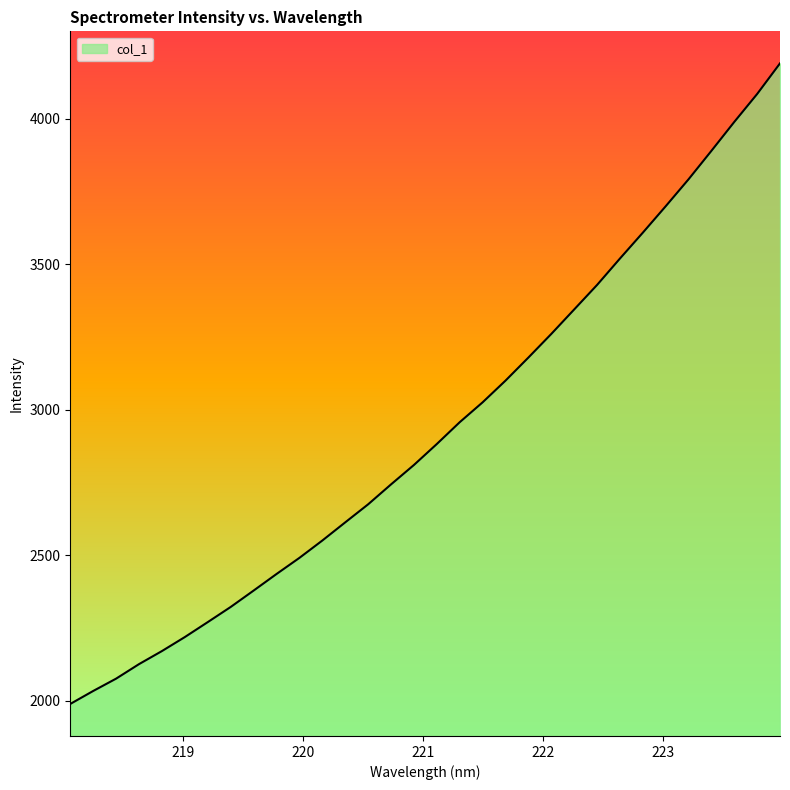

What is the minimum value shown in the chart?

1989.0